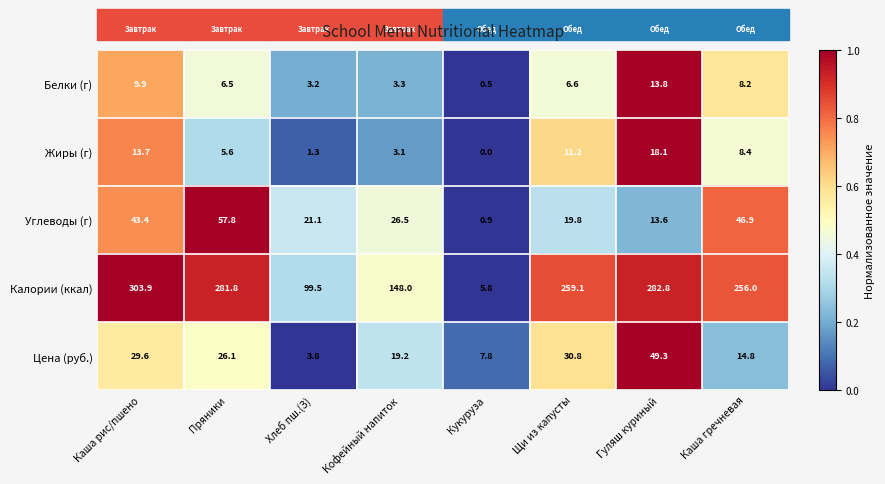

What is the total value across all series at Кофейный напиток?

200.1